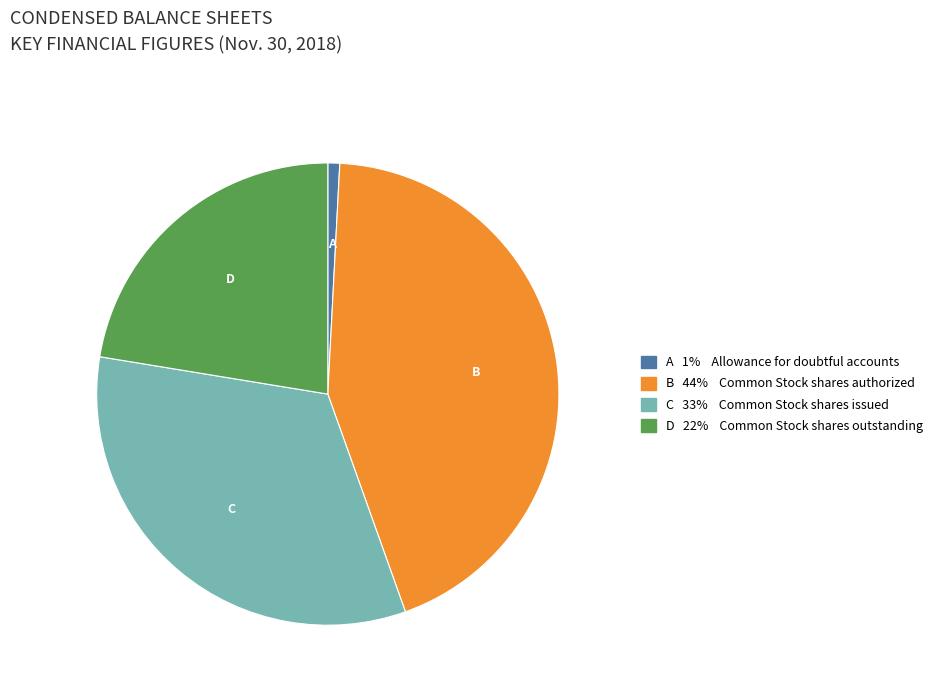

How many segments does this pie chart have?

4